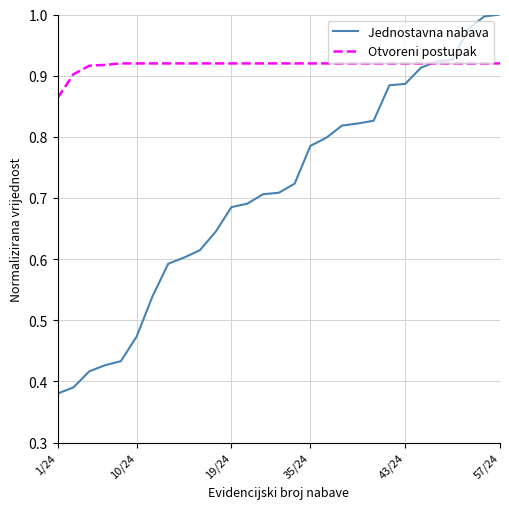

Which series has the largest range (max minus min)?

Jednostavna nabava